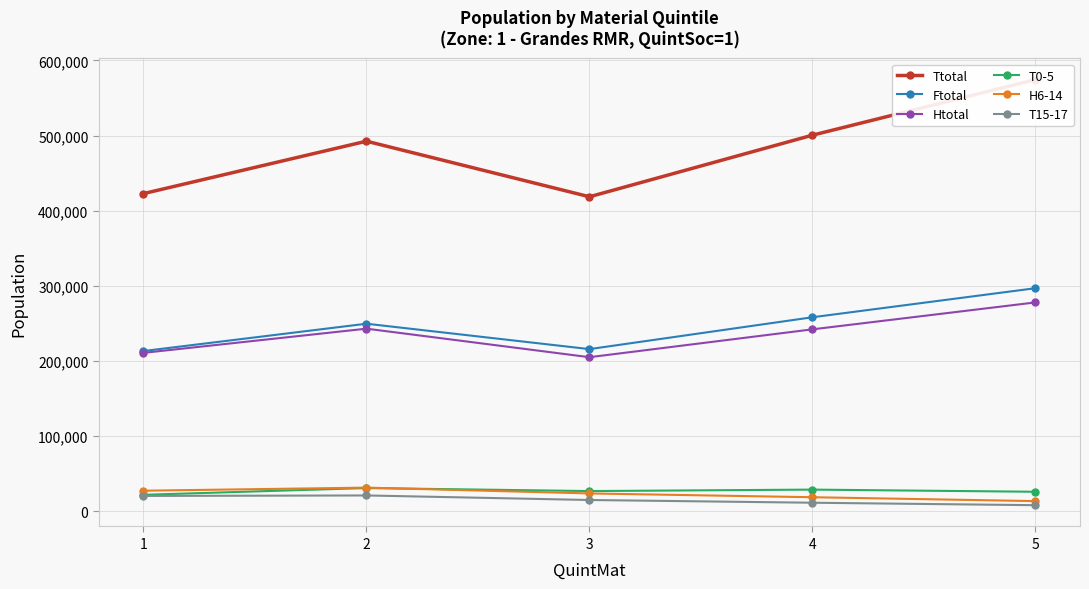

At which category does H6-14 reach its first local peak?

2